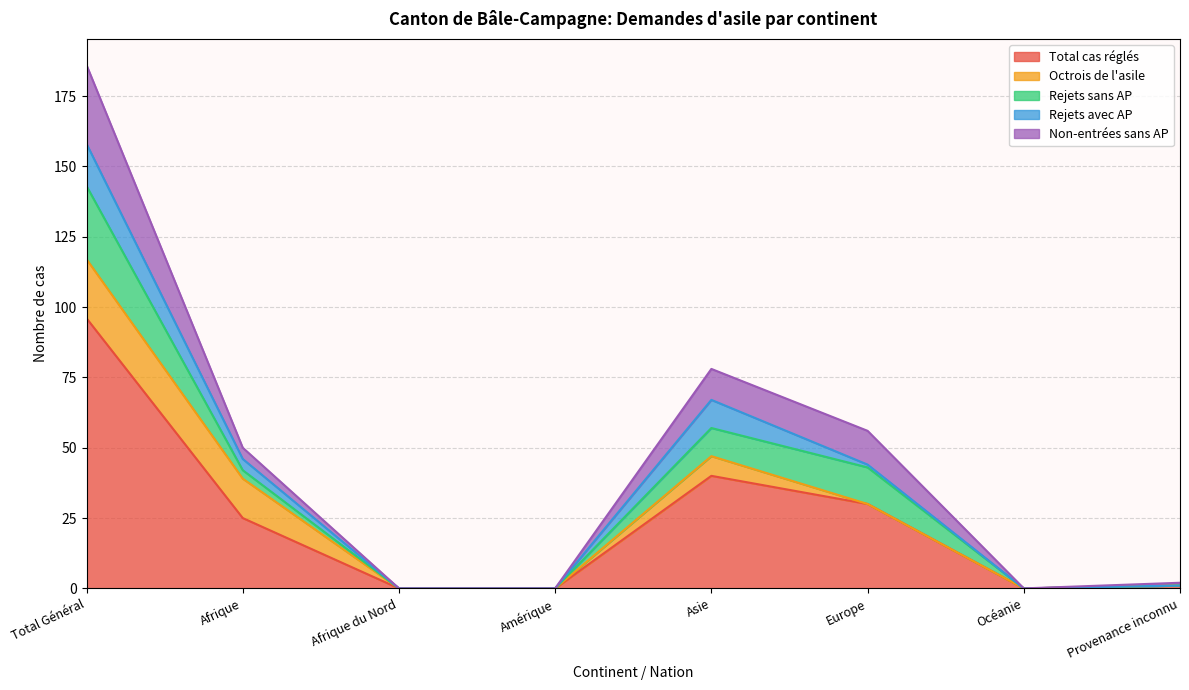

Reading left to right, what are all the values shown in this chart?

Total cas réglés: 96	25	0	0	40	30	0	1
Octrois de l'asile: 21	14	0	0	7	0	0	0
Rejets sans AP: 26	3	0	0	10	13	0	0
Rejets avec AP: 15	4	0	0	10	1	0	0
Non-entrées sans AP: 28	4	0	0	11	12	0	1